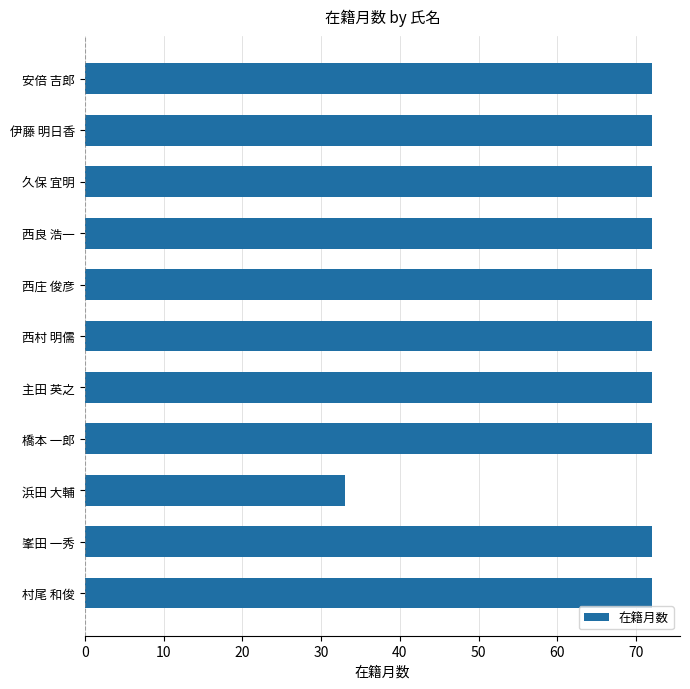

Are the bars grouped side by side (vs. stacked)?

No